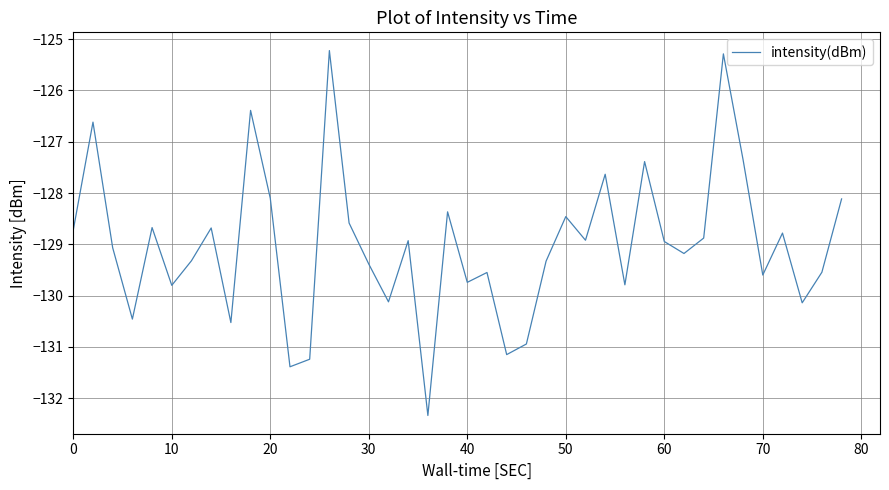

What is the difference between the maximum and minimum values?

7.1